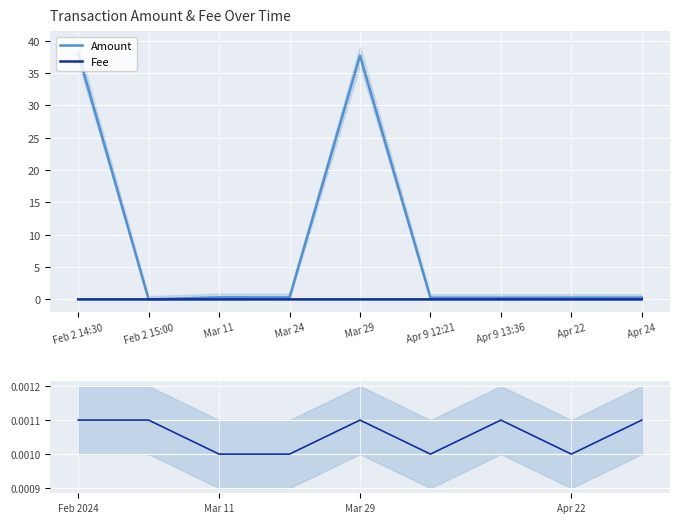

Is this an area chart (filled region under the line)?

No